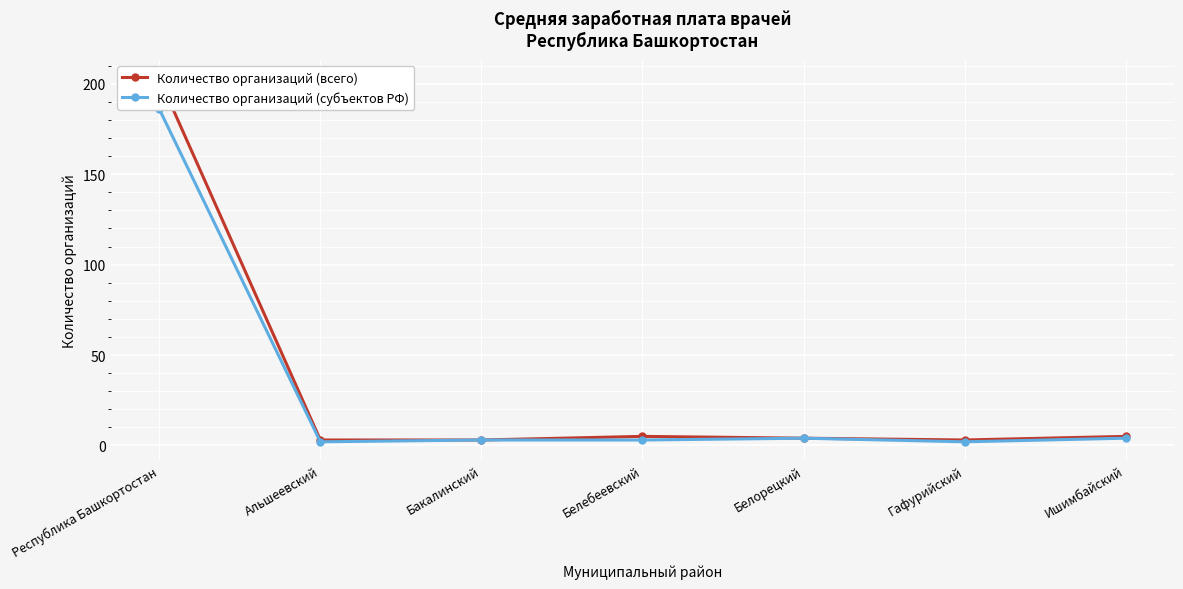

Which series changed the most between Бакалинский and Ишимбайский?

Количество организаций (всего)